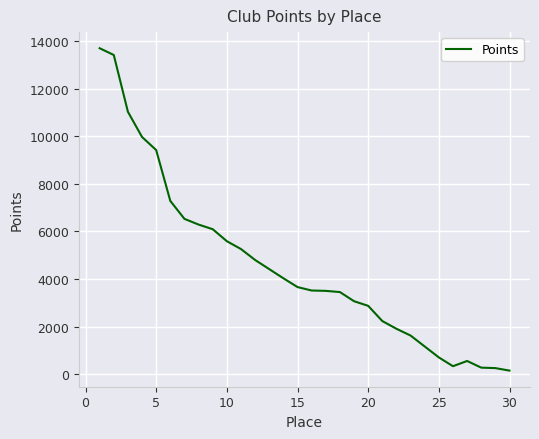

What is the greatest value displayed?

13710